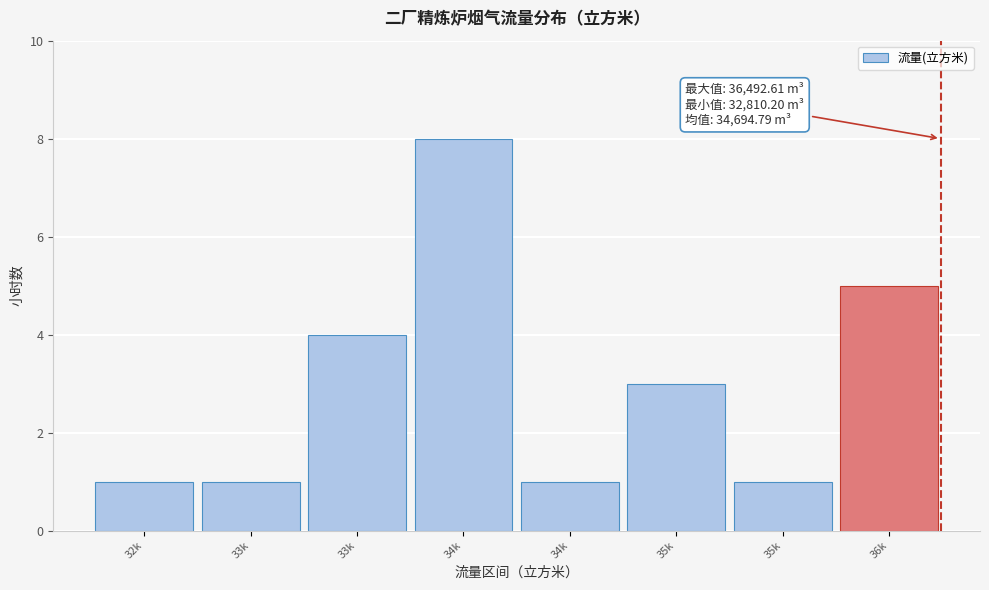

Does the chart contain any negative values?

No